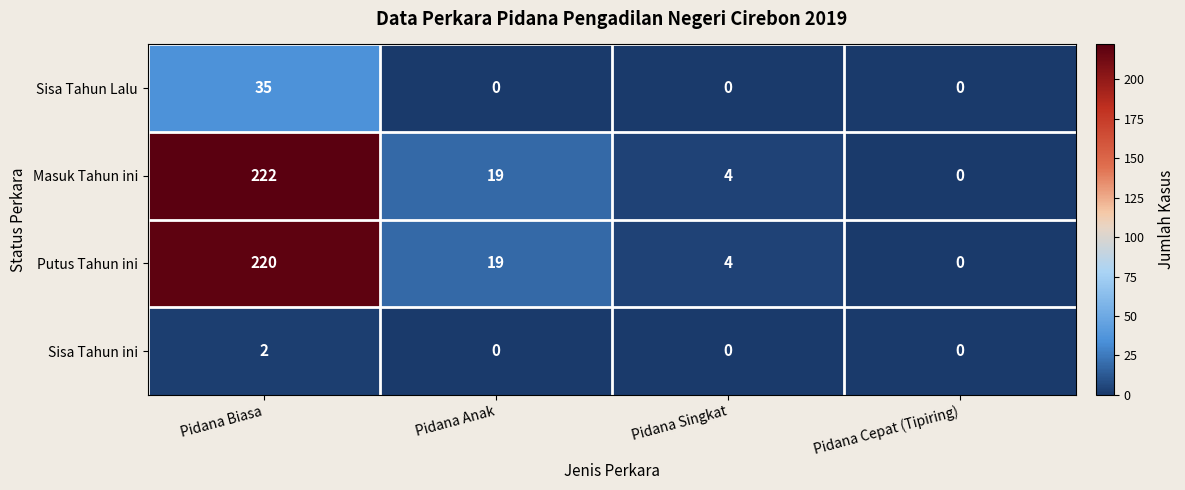

At which category is the sum across all series the highest?

Pidana Biasa